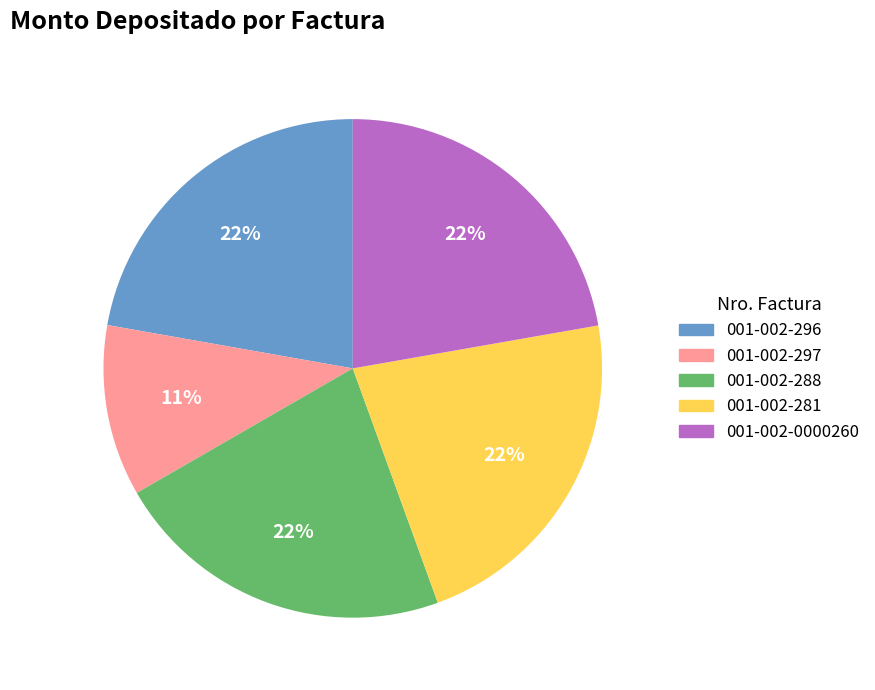

To the nearest percent, what is the average slice percentage?

20%